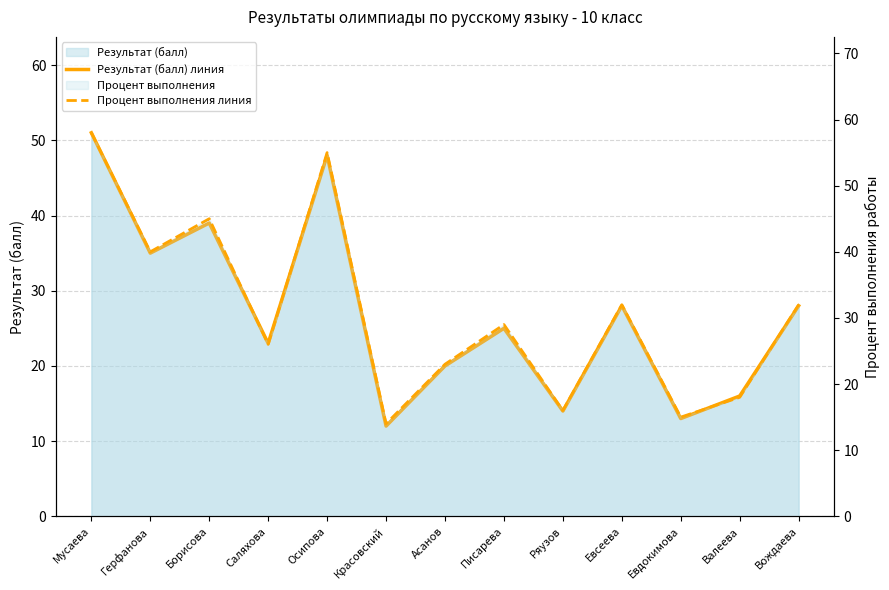

What is the difference between the second highest and second lowest values in the Результат (балл) линия series?

35